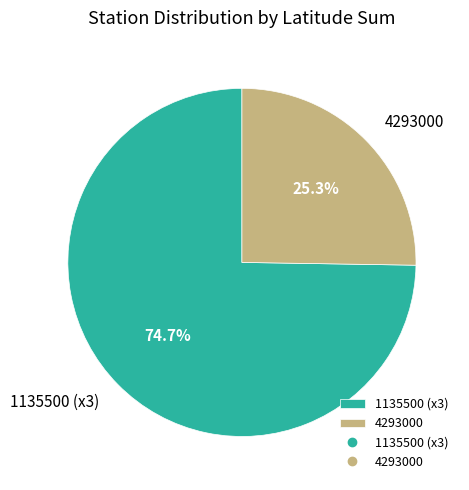

Is the sum of 4293000 and 1135500 (x3) greater than half?

Yes